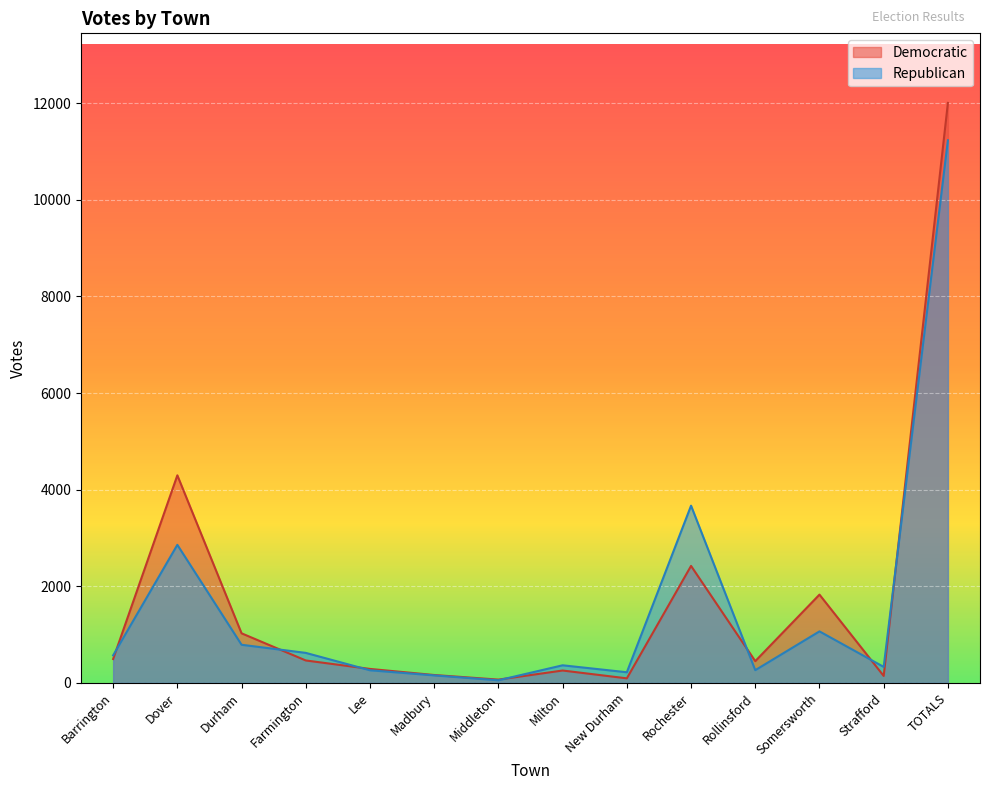

What is the difference between the highest and lowest values at Rochester?

1247